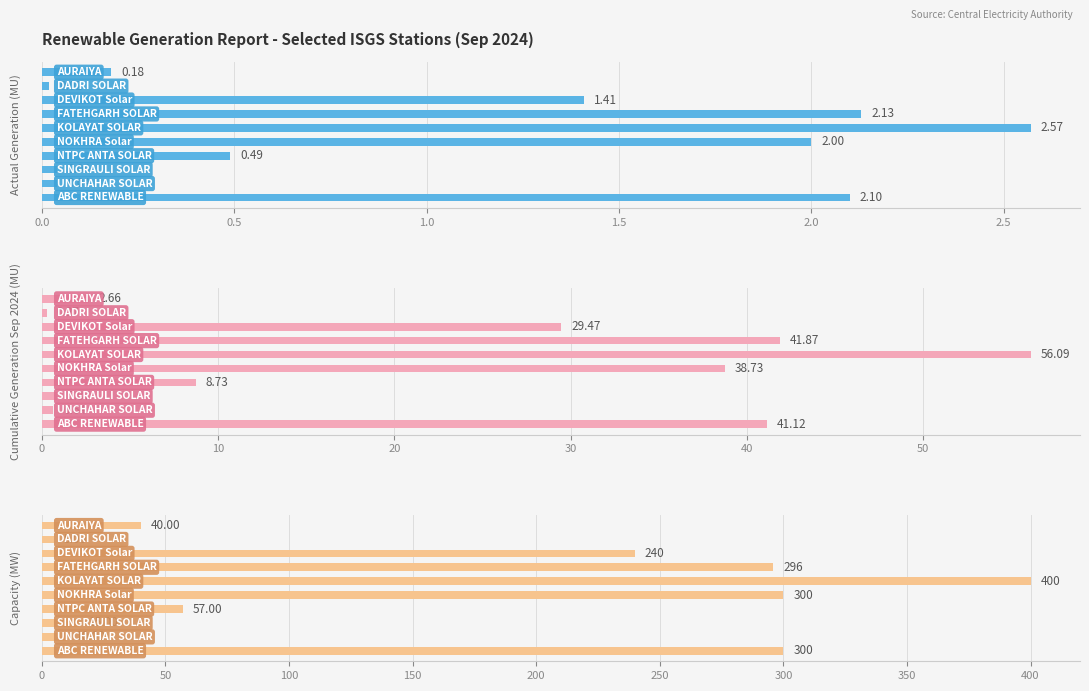

What is the highest value of the Cumulative Generation Sep 2024 (MU) series?

56.1